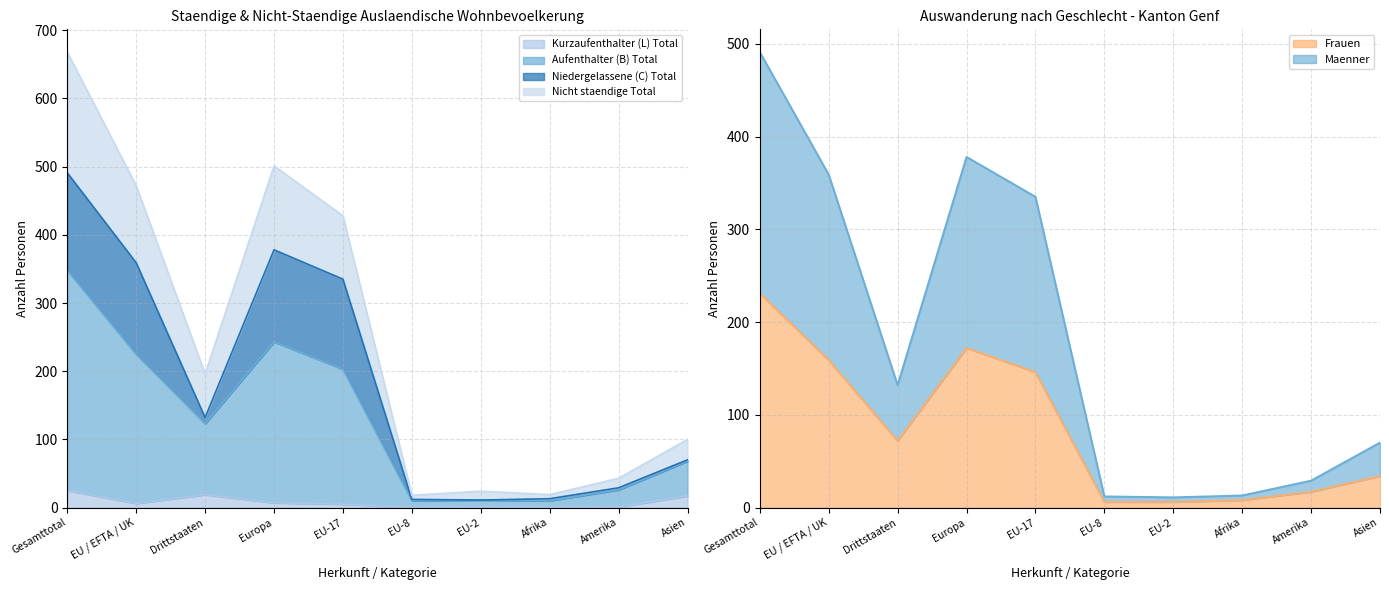

What is the total value across all series at EU-2?

53